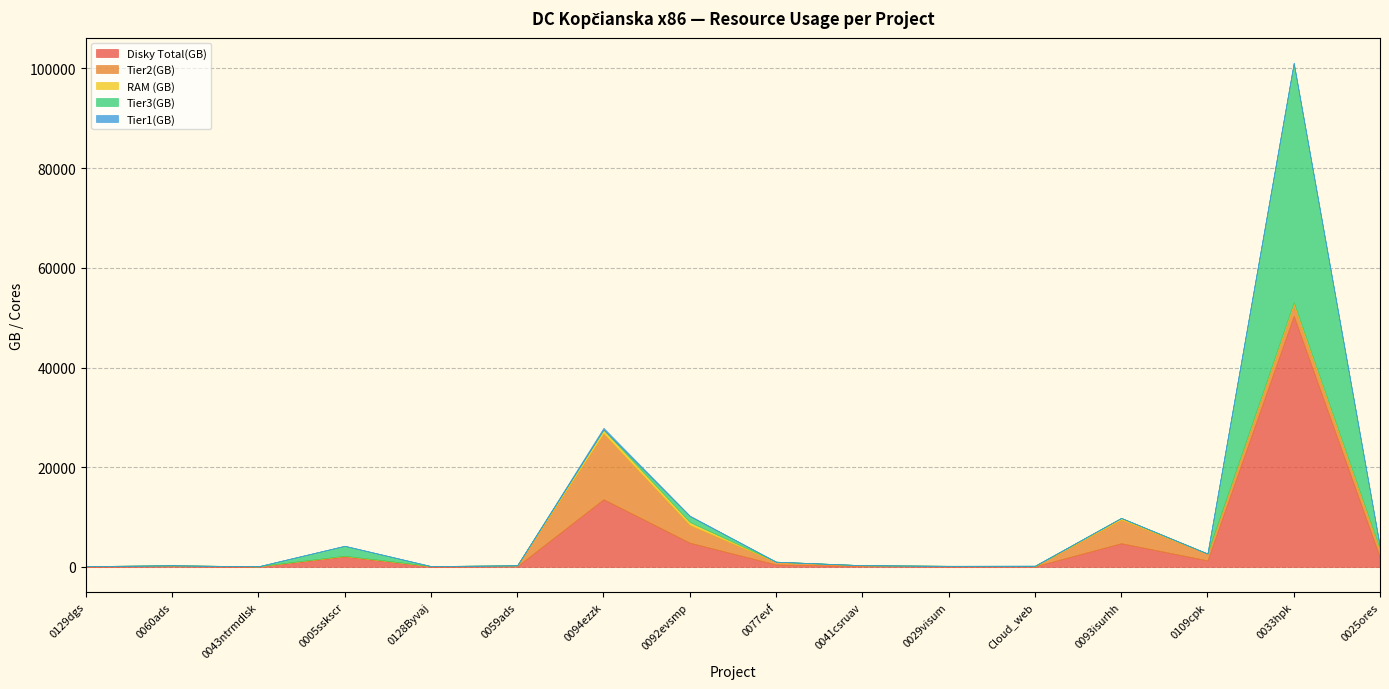

True or false: Tier1(GB) has more than 1 points higher than both neighbors.

False